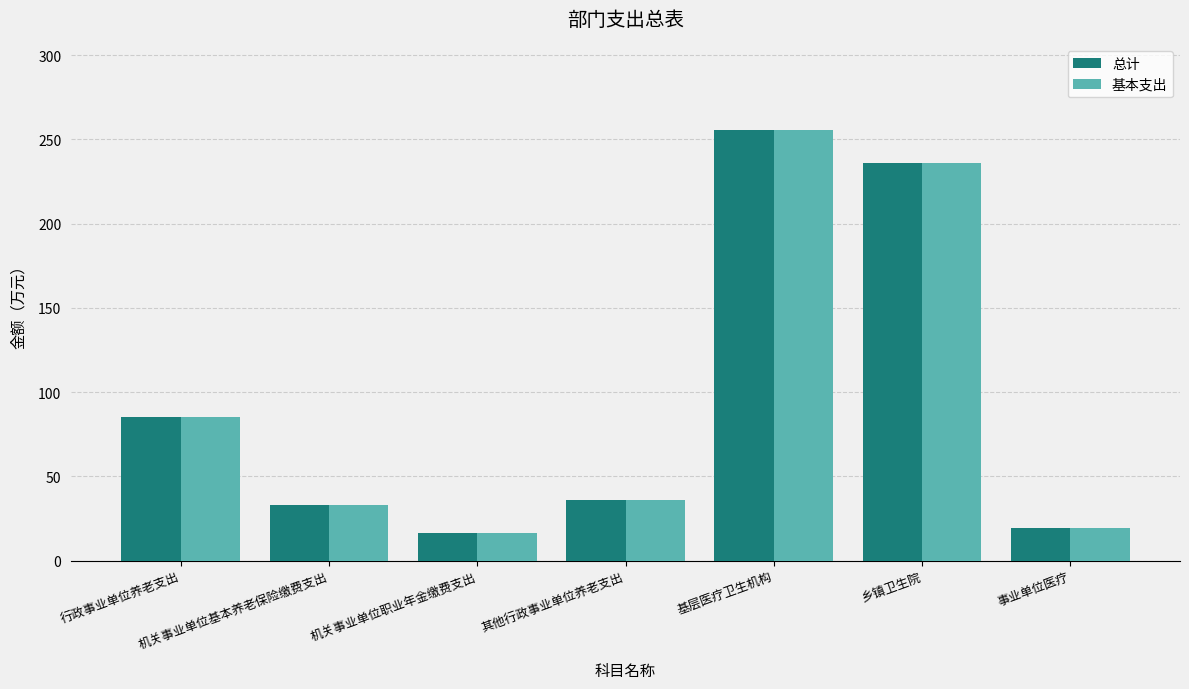

The 基本支出 series shows 36.0 at 其他行政事业单位养老支出. True or false?

True